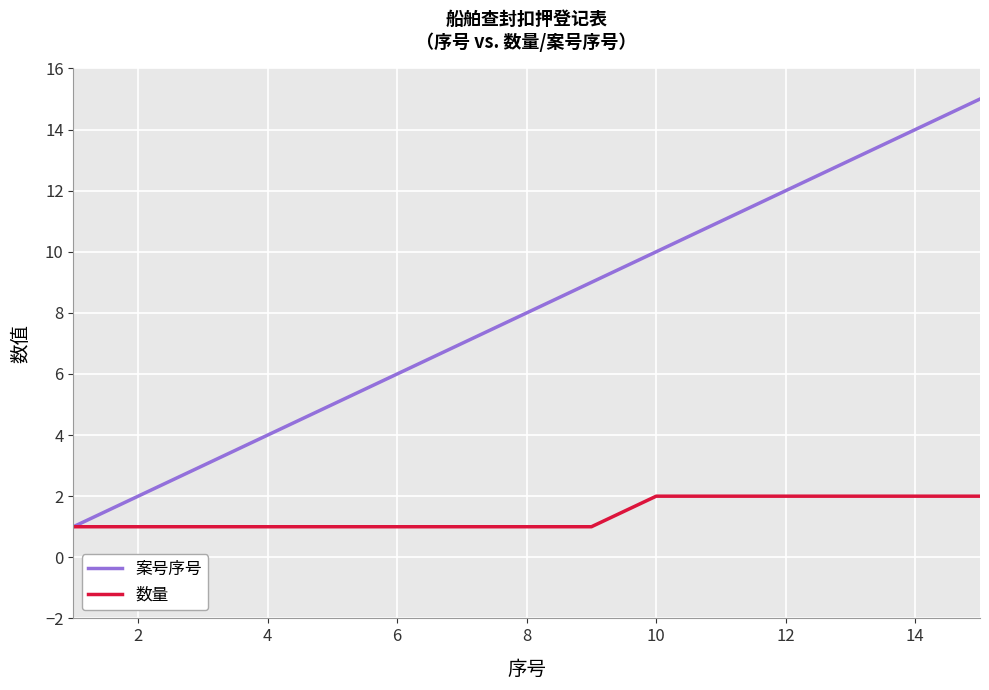

How many lines are shown in the chart?

2